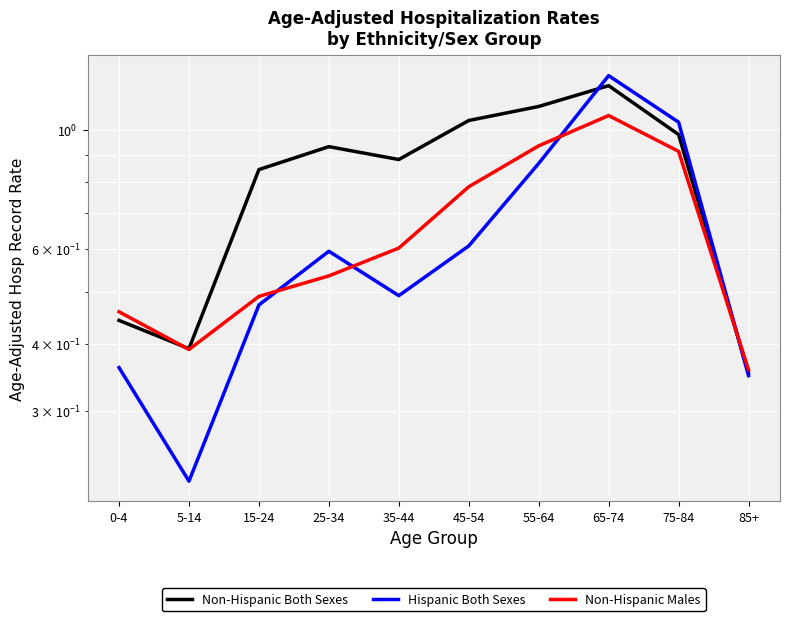

At which category is the sum across all series the highest?

65-74